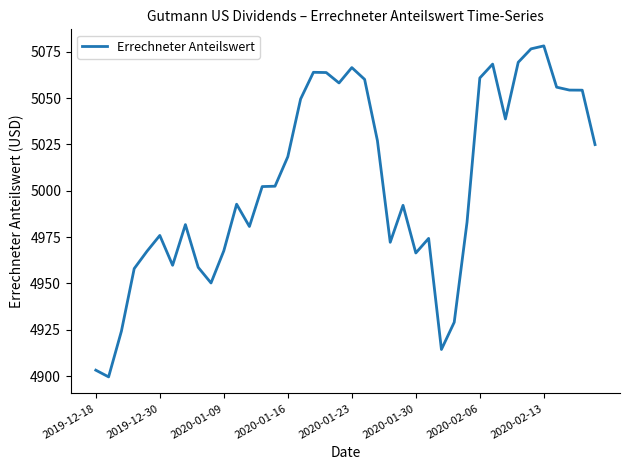

What is the smallest value displayed?

4899.6